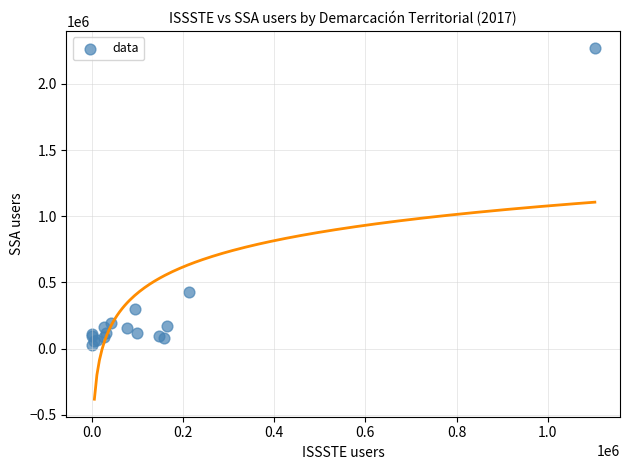

What Y value in the scatter plot is closest to 1149056?

425421